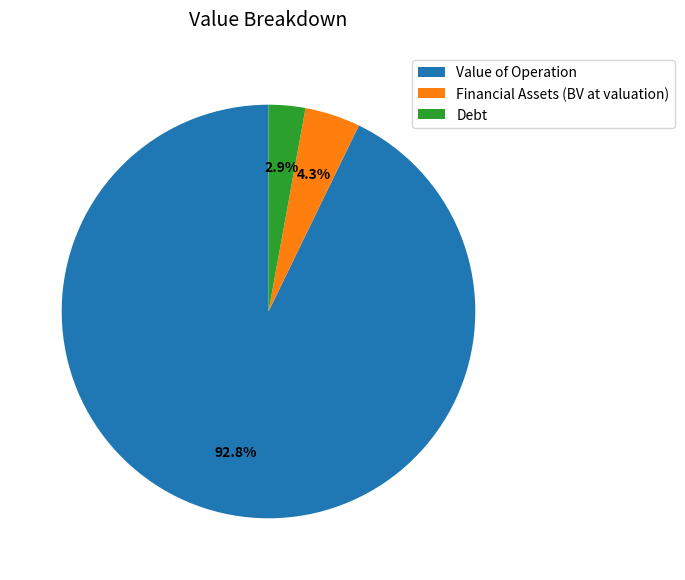

Which category has the biggest portion of the pie?

Value of Operation